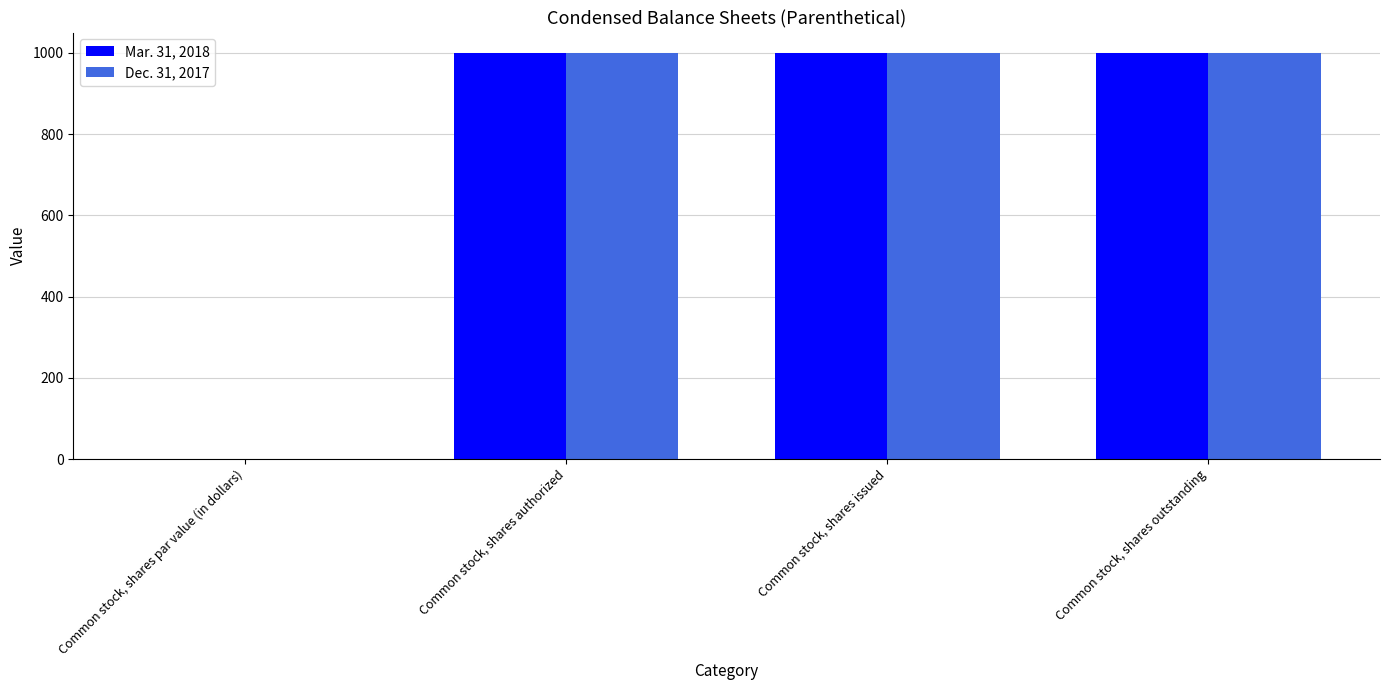

Reading left to right, transcribe all the data shown in this chart.

Mar. 31, 2018: Common stock, shares par value (in dollars)=1	Common stock, shares authorized=1000	Common stock, shares issued=1000	Common stock, shares outstanding=1000
Dec. 31, 2017: Common stock, shares par value (in dollars)=1	Common stock, shares authorized=1000	Common stock, shares issued=1000	Common stock, shares outstanding=1000